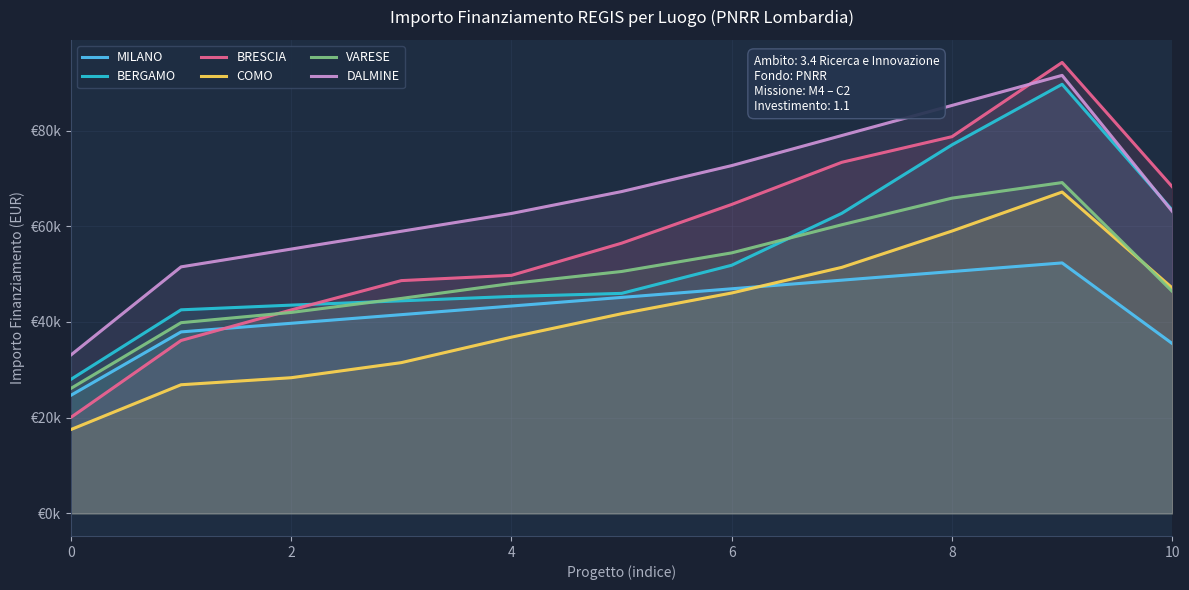

True or false: BERGAMO and BRESCIA cross at least once.

True